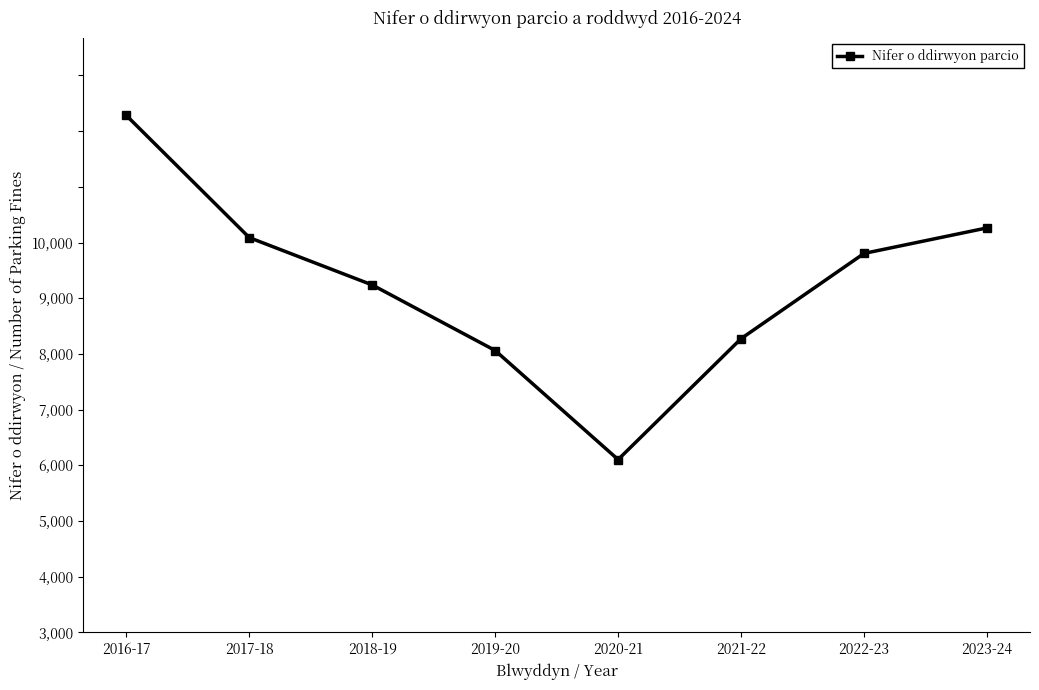

What is the change in value from 2017-18 to 2021-22?

-1814